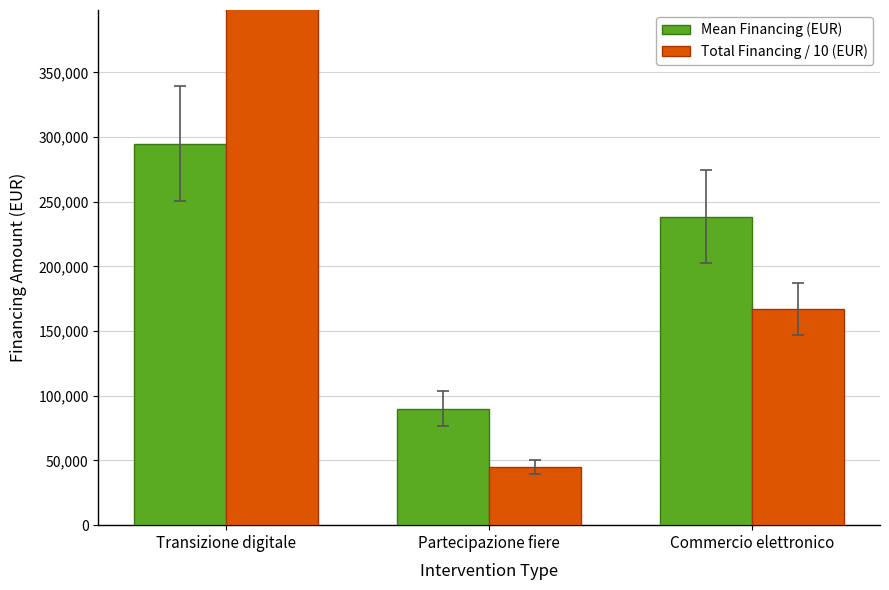

What is the total value across all series at Partecipazione fiere?

135000.0